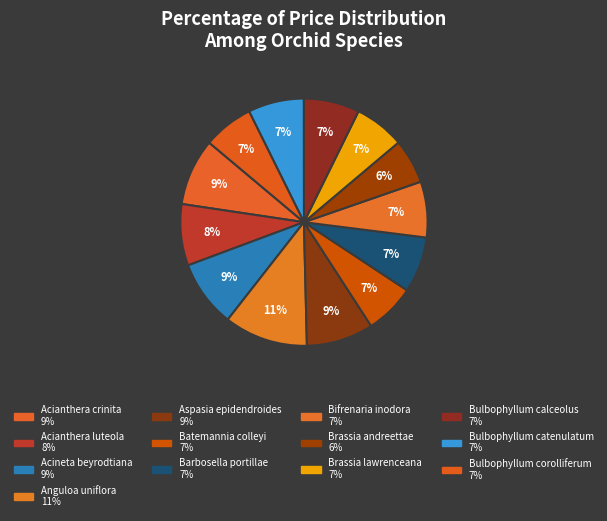

To the nearest percent, what is the difference between the largest and smallest slice percentages?

5%